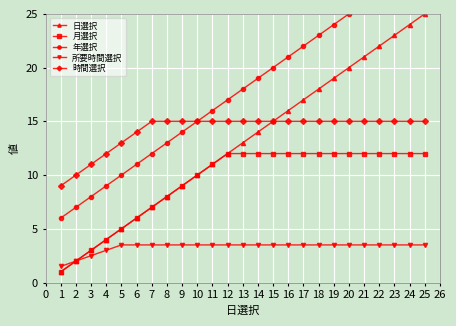

The 月選択 series shows 10.0 at 10. True or false?

True